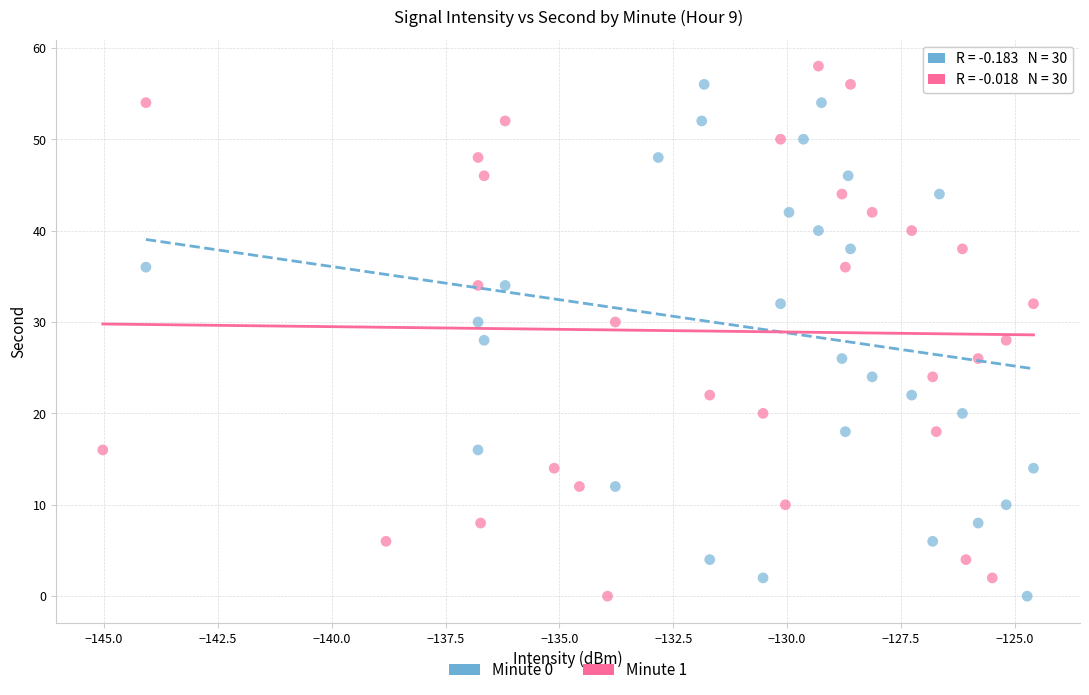

What are all the series names shown in the legend?

Minute 0, Minute 1